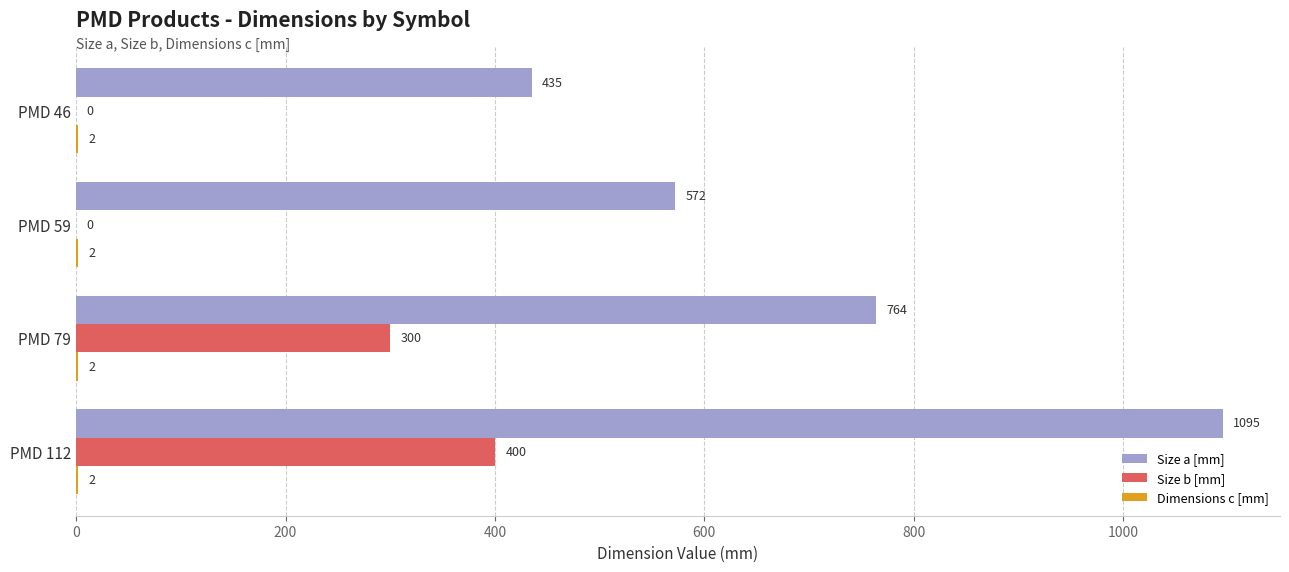

The value of Size b [mm] at PMD 112 is 164. True or false?

False